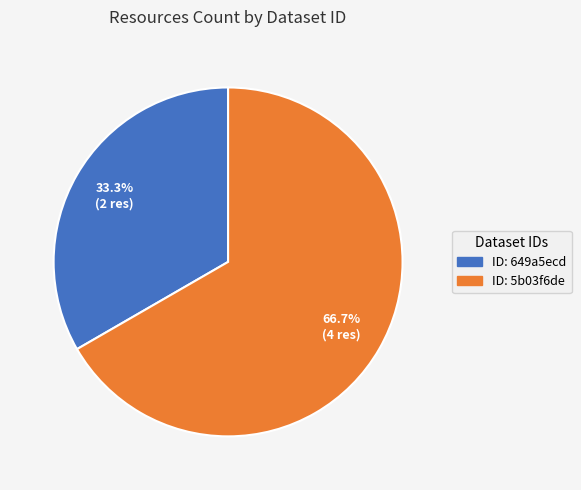

Does any single category account for the majority?

Yes